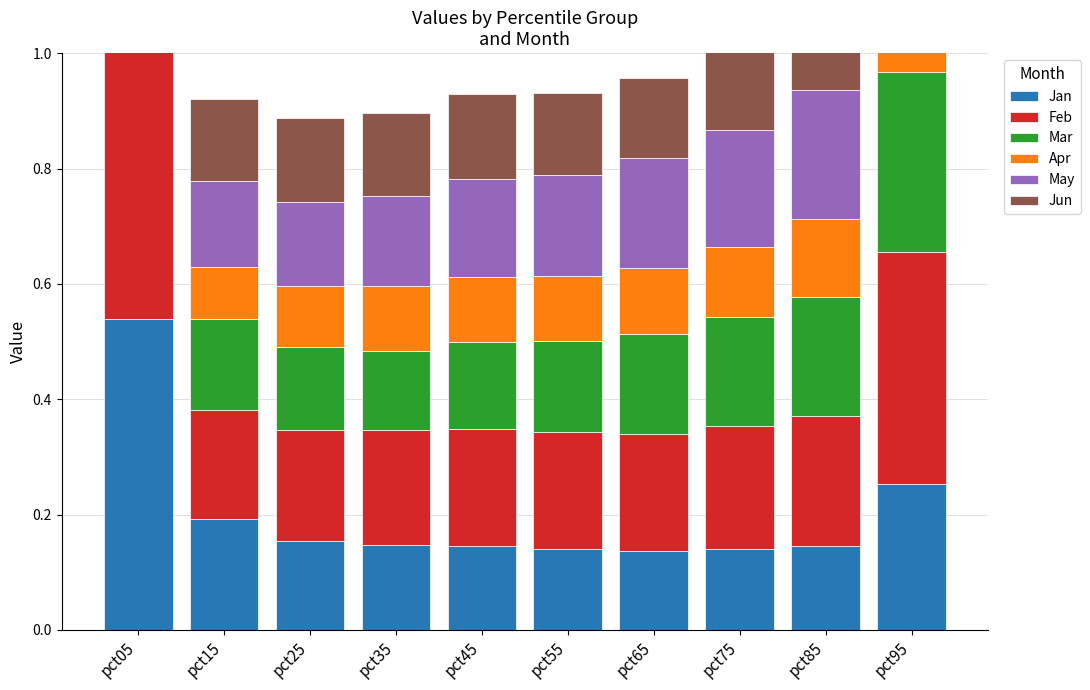

List the series in order of their peak value, highest first.

Jan, Feb, May, Mar, Jun, Apr